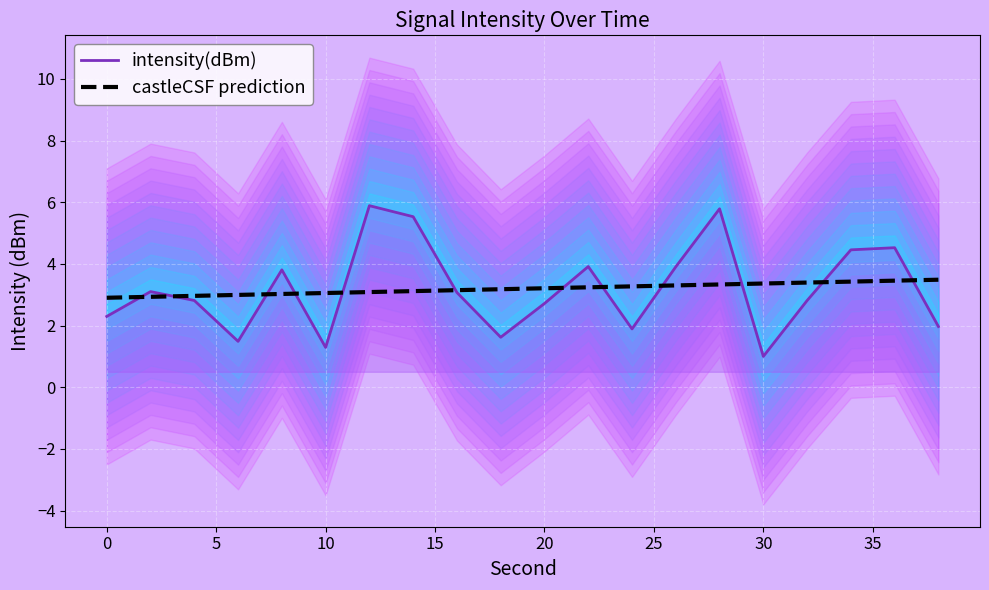

What is the value of the 1st point from the left?

2.3